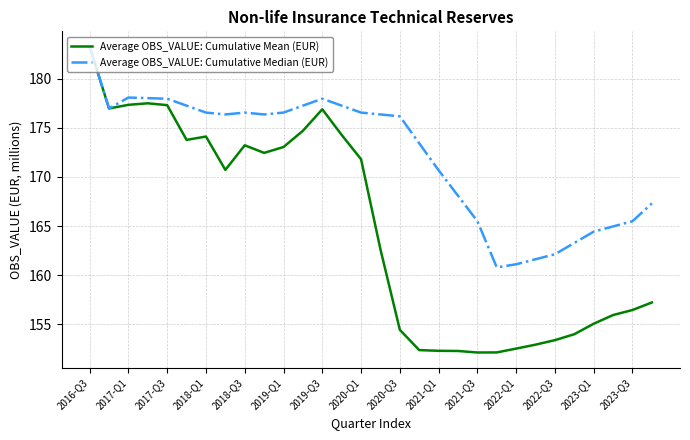

Which series has the largest total across all categories?

Average OBS_VALUE: Cumulative Median (EUR)